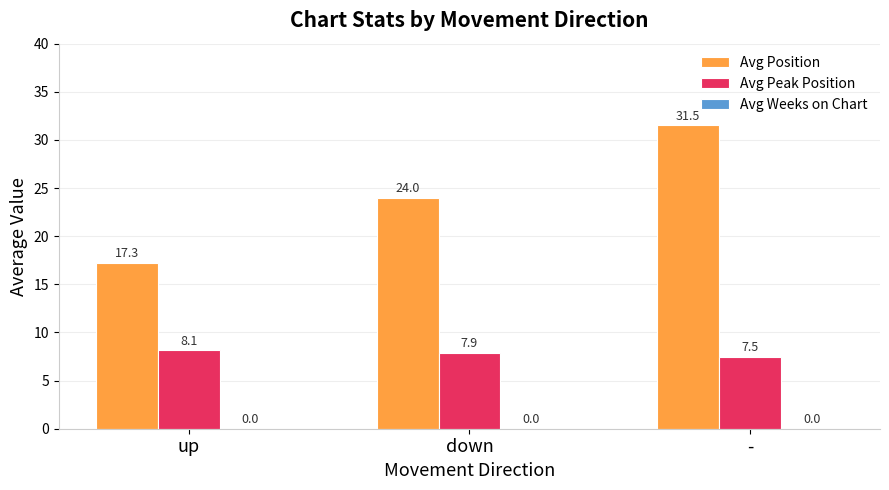

What is the label of the 2nd bar from the left?

down